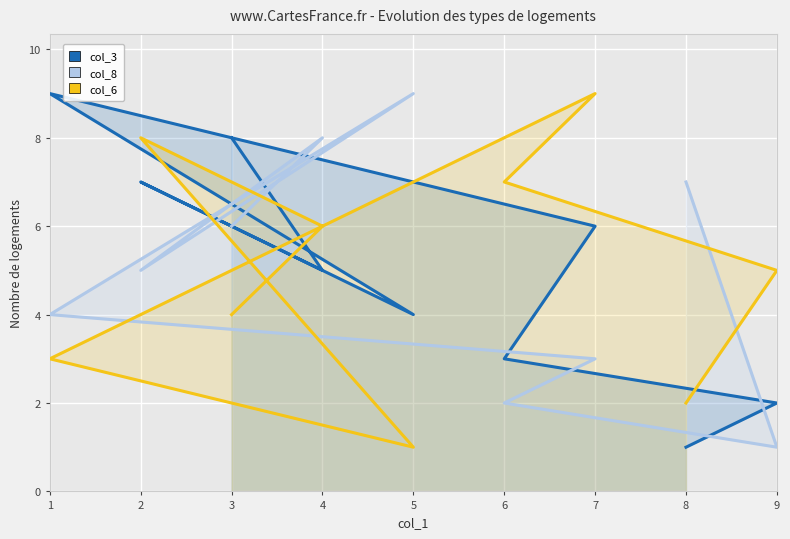

At which category is the sum across all series the highest?

7